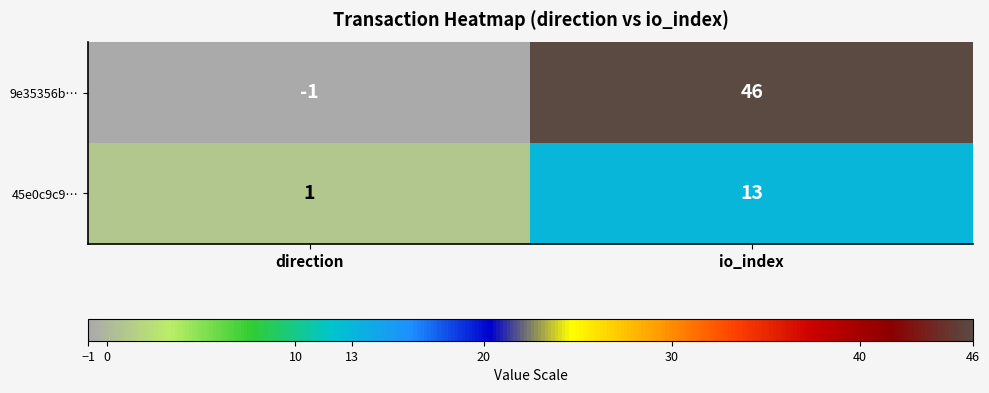

List the series in order of their overall mean, lowest first.

45e0c9c9…, 9e35356b…